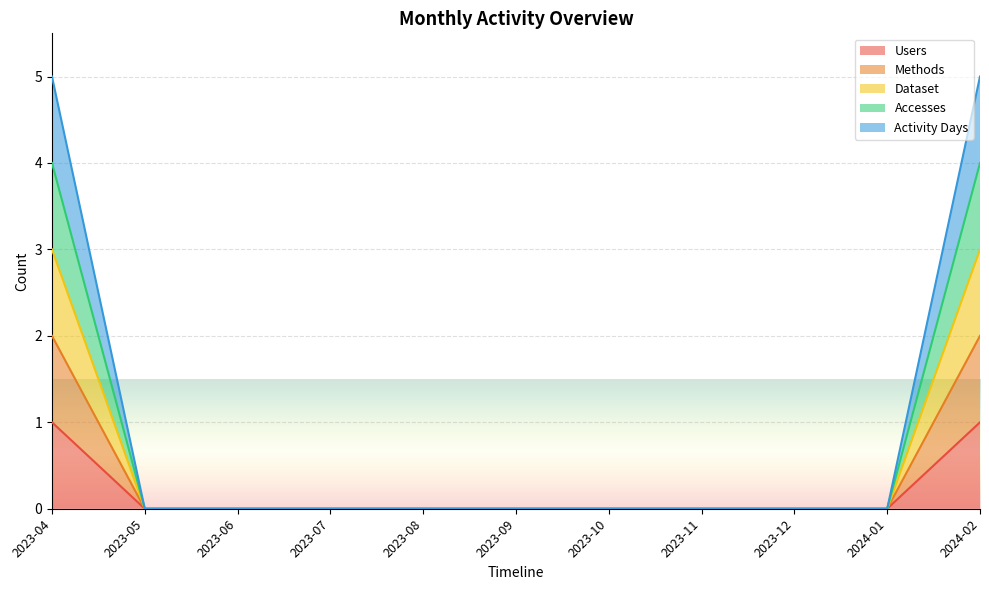

Count the Dataset values in the range 0 to 1.

9